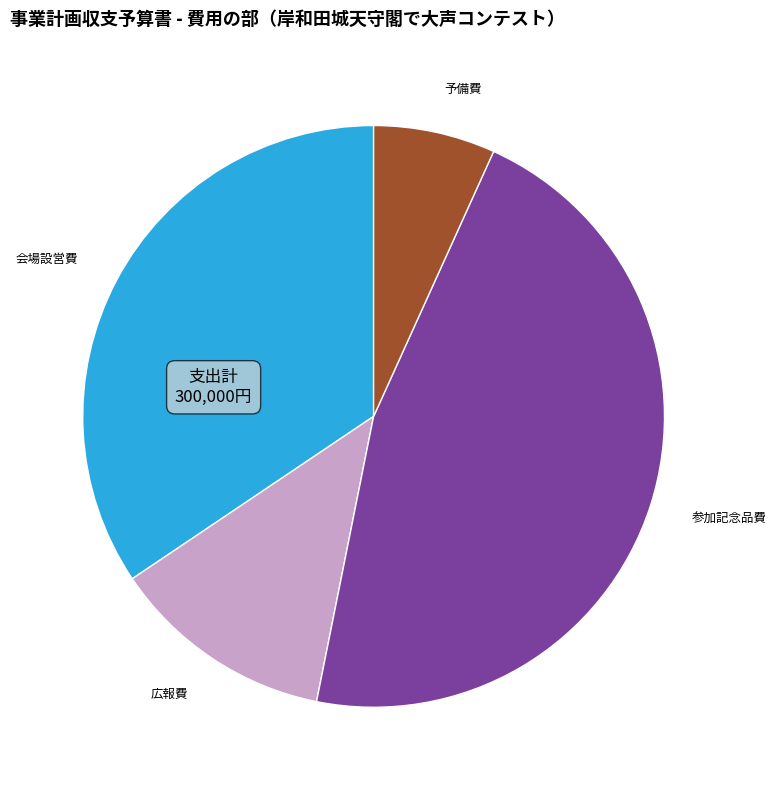

Which slice is the largest?

参加記念品費